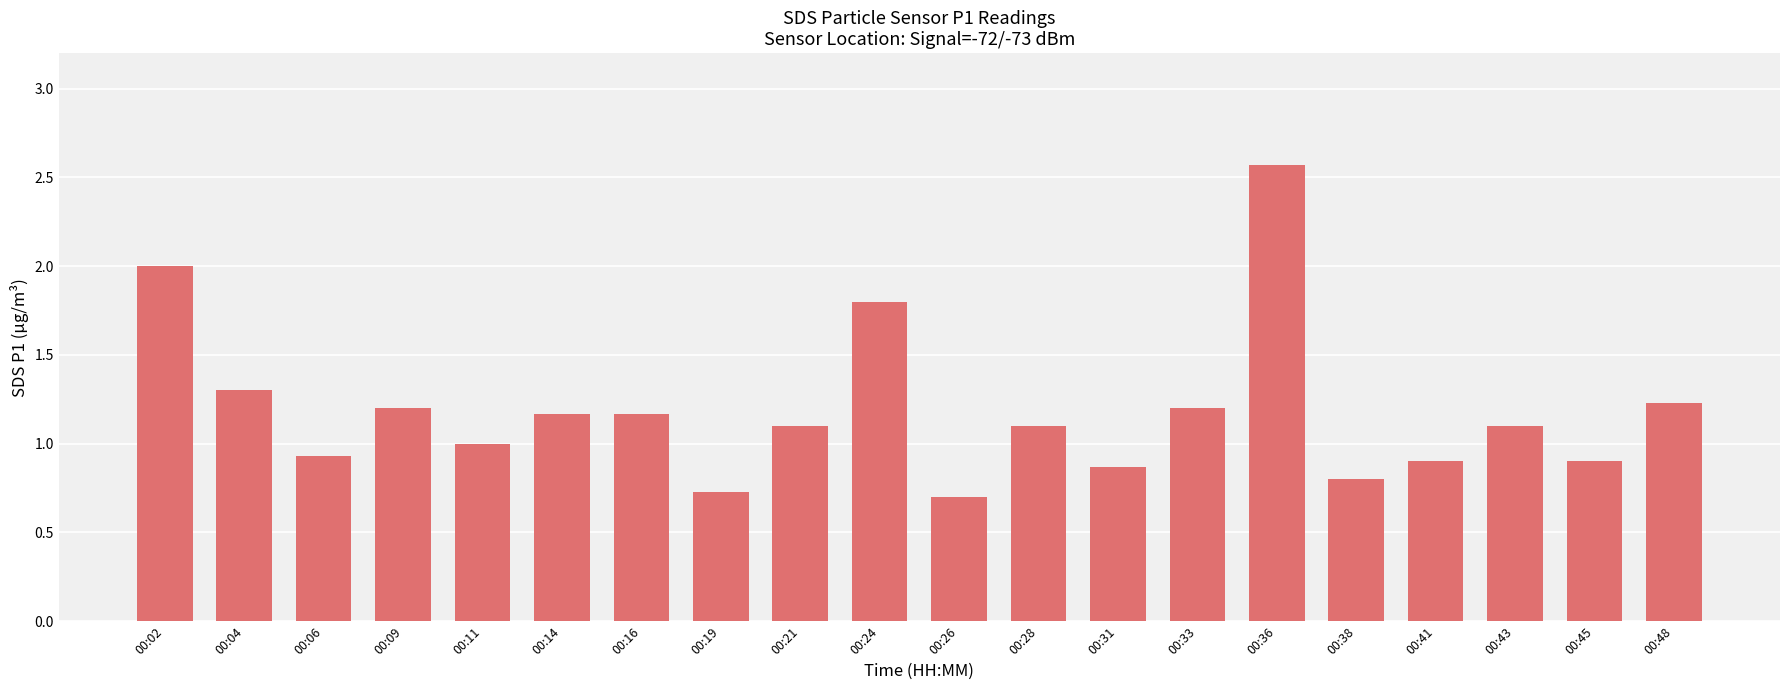

What is the smallest value displayed?

0.7